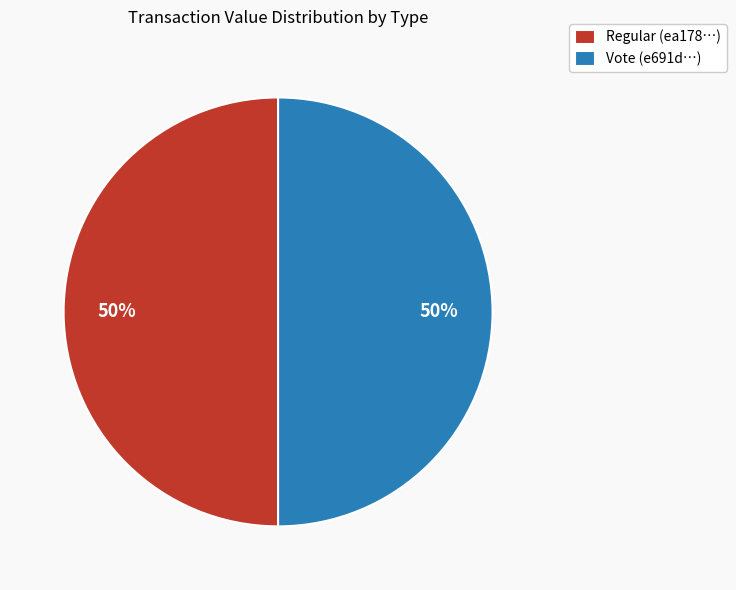

What percentage is the Vote slice, to the nearest percent?

50%